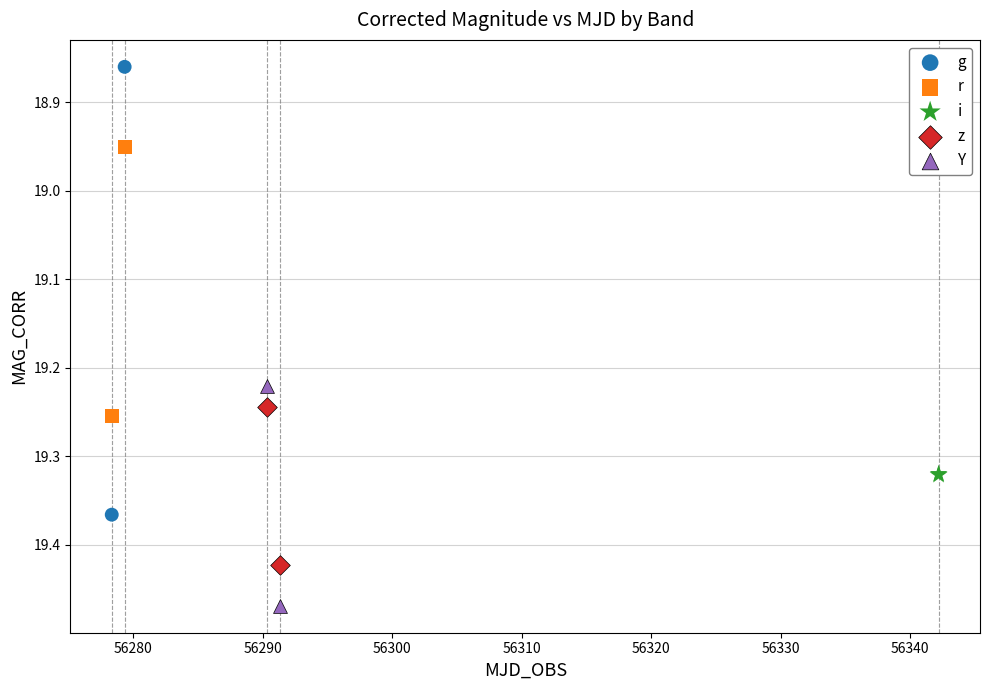

Which series contains the lowest Y value?

g